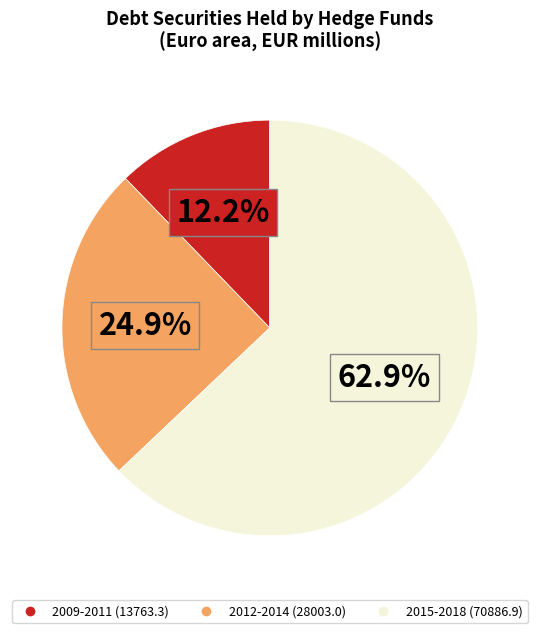

Does any single category account for the majority?

Yes